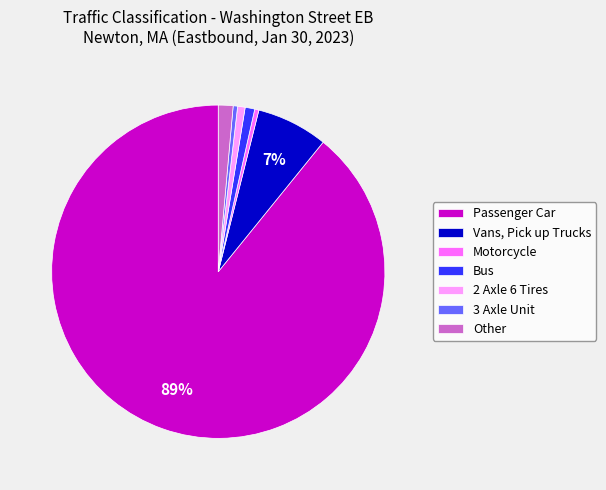

Approximately how many times larger is the value at Vans, Pick up Trucks compared to 3 Axle Unit?

16.2